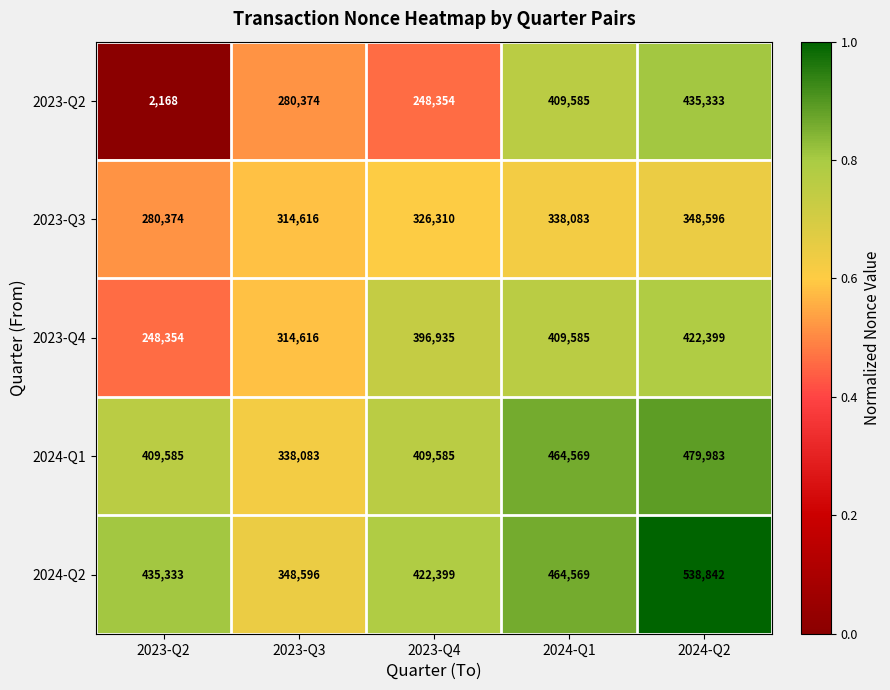

Between 2024-Q1 and 2024-Q2, which series saw the biggest shift?

2024-Q2